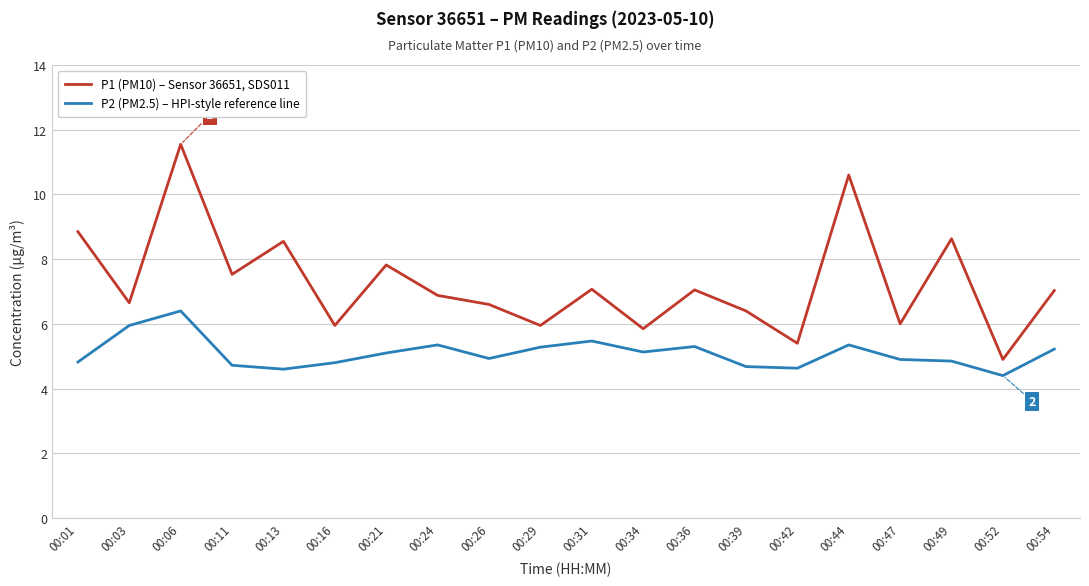

True or false: P1 (PM10) – Sensor 36651, SDS011 and P2 (PM2.5) – HPI-style reference line intersect in this chart.

False